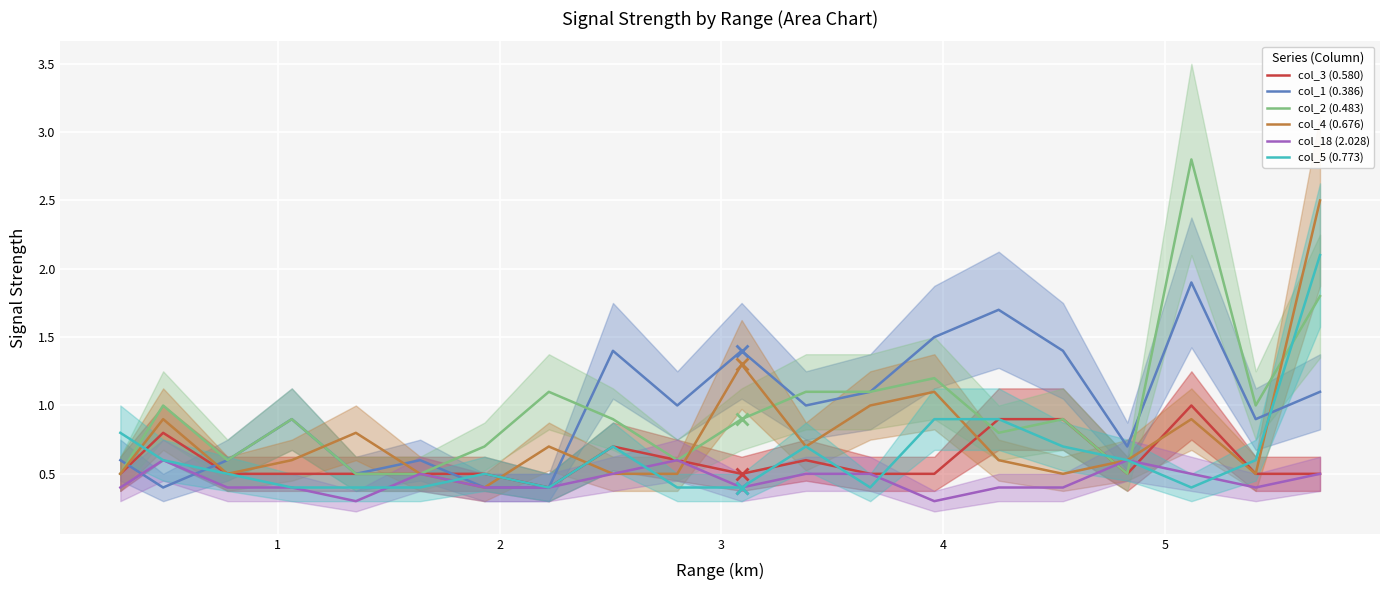

What is the minimum value for col_18 (2.028)?

0.3